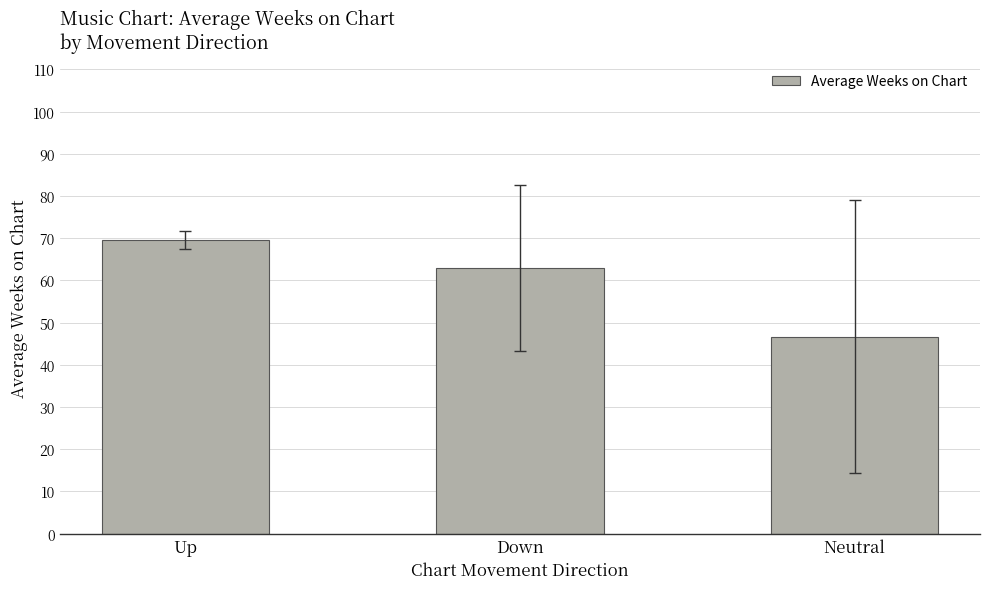

True or false: the data shows 69.5 at Up.

True